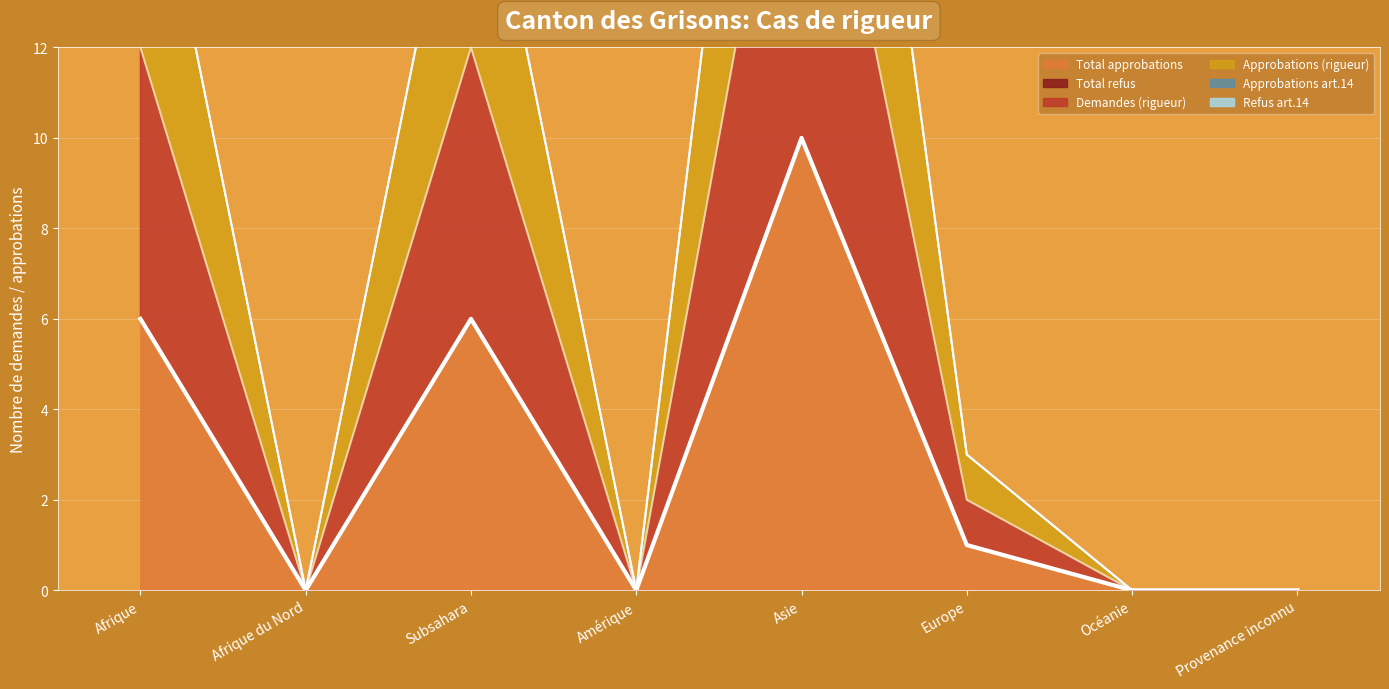

Rank the categories by Approbations (rigueur) value from highest to lowest.

Asie, Afrique, Subsahara, Europe, Afrique du Nord, Amérique, Océanie, Provenance inconnu